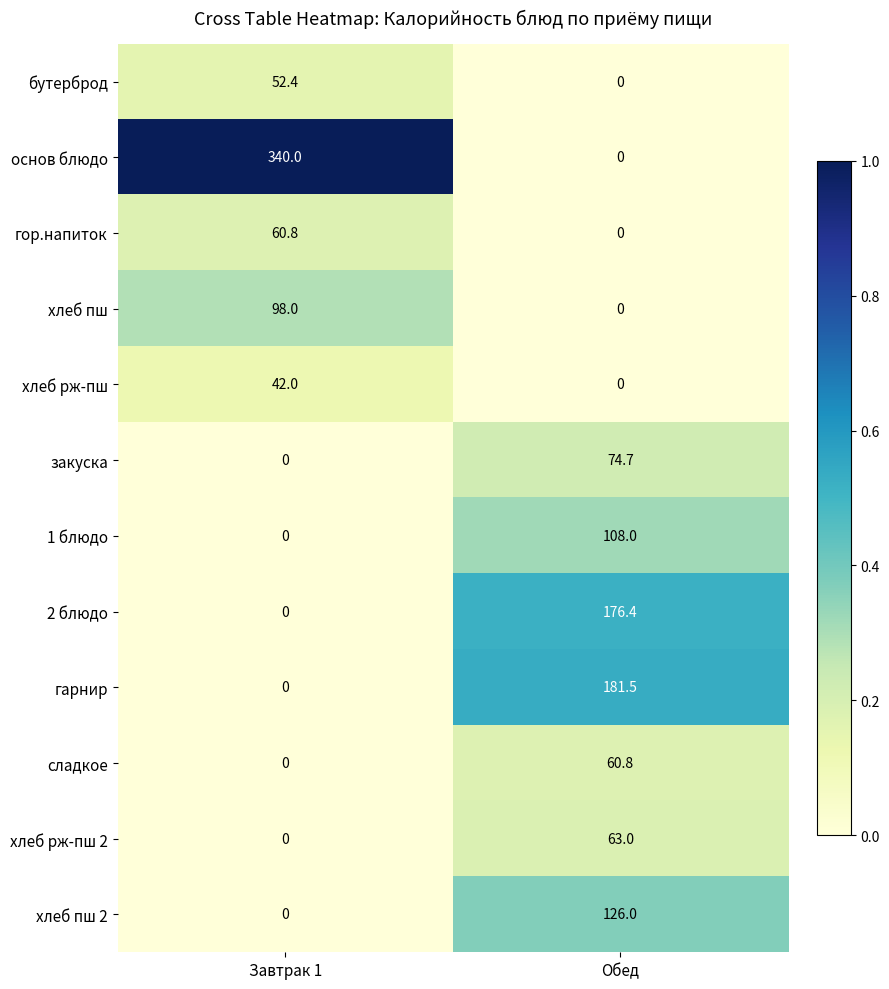

What is the total value across all series at Завтрак 1?

593.2